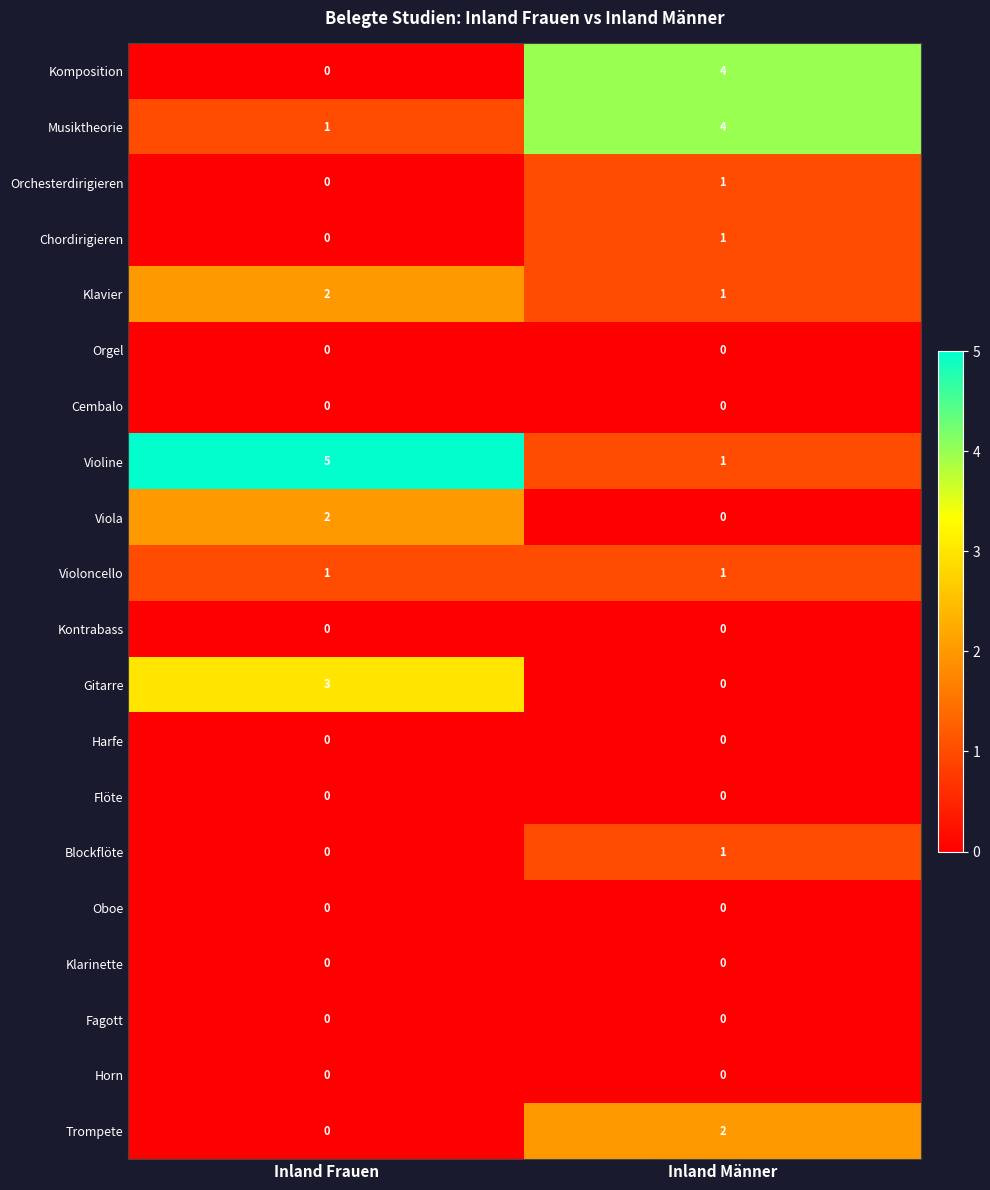

What is the difference between the highest and lowest values at Inland Männer?

4